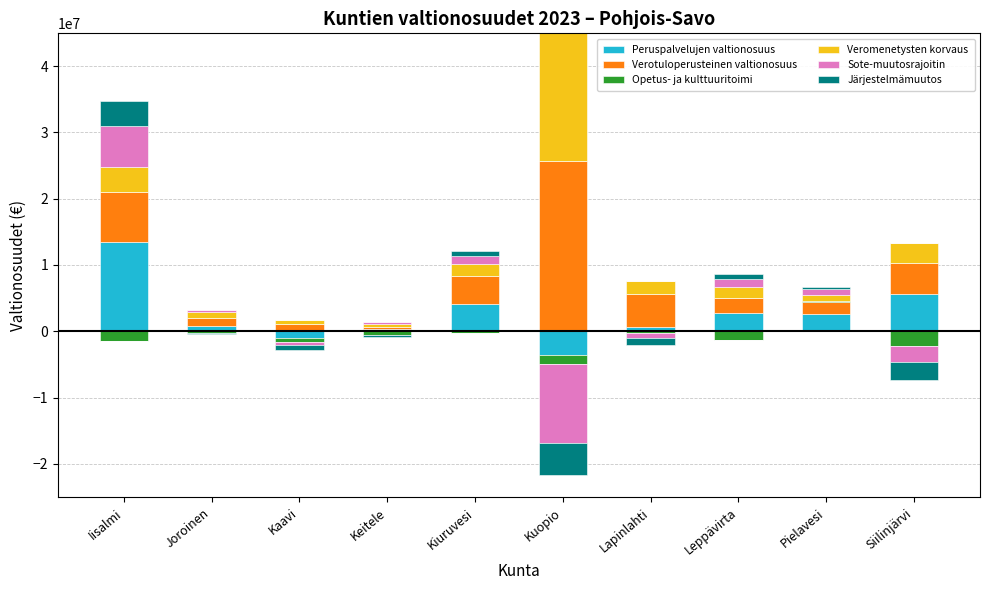

What is the value of the Sote-muutosrajoitin bar at the 5th from the left?

1224315.5